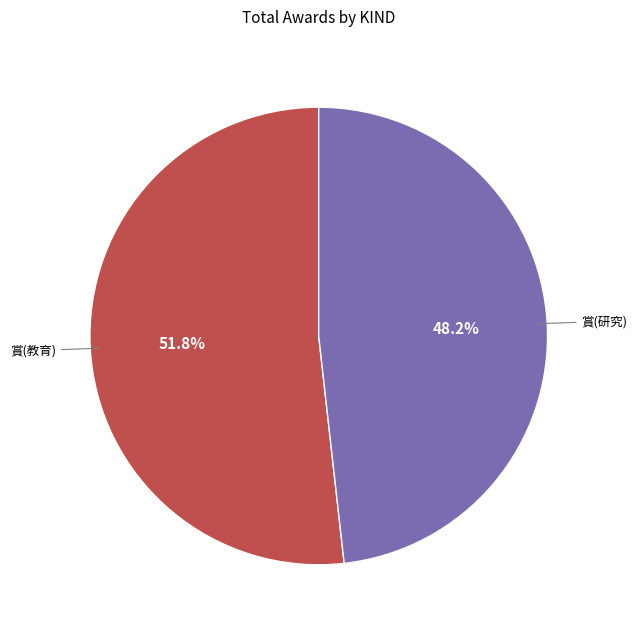

The 賞(研究) slice represents 61% of the pie. True or false?

False